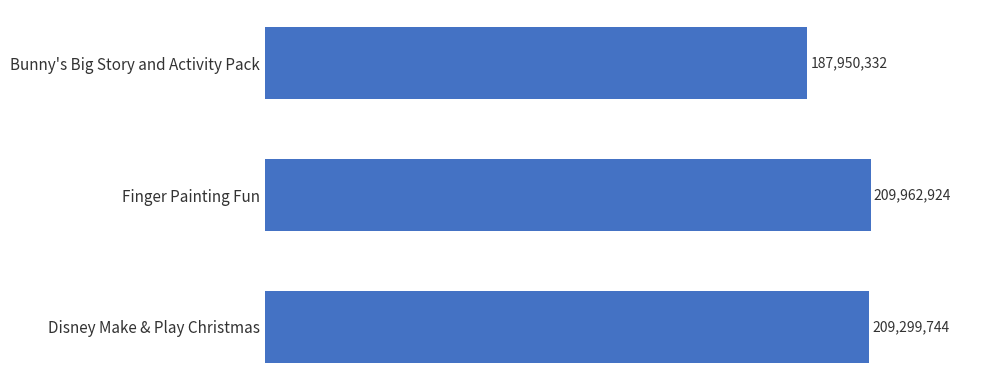

Does the chart contain any negative values?

No